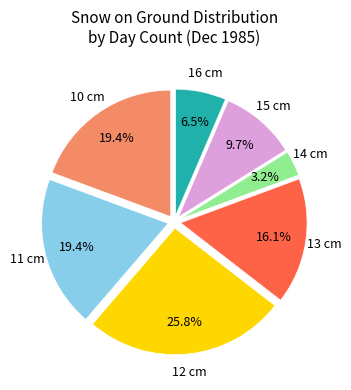

What is the ratio of the value at 15 cm to the value at 12 cm?

0.4